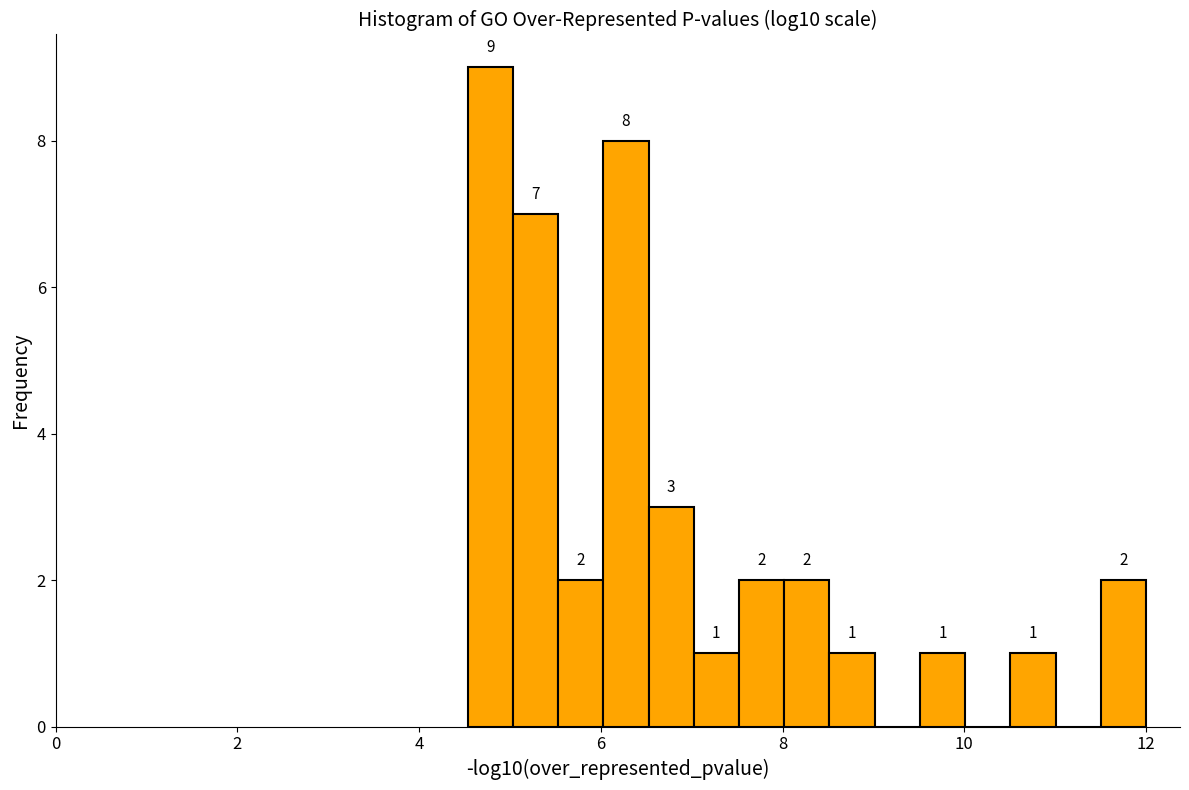

Around what value on the x-axis is the tallest bar? Give the approximate position of its centre, as read against the axis.

4.8